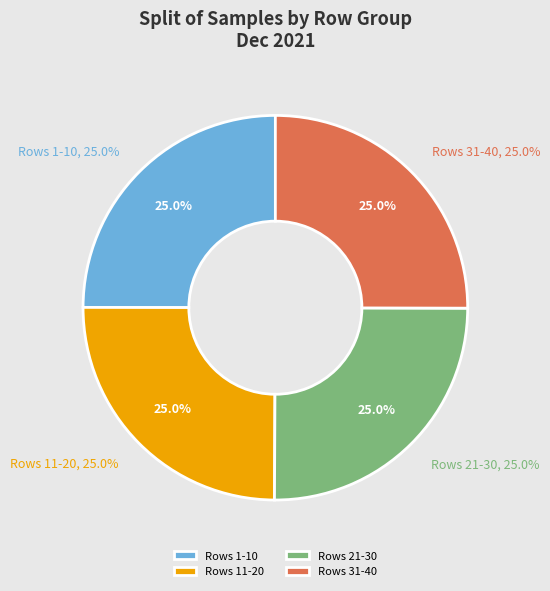

Combined, do 77 and 77 account for over 50%?

No